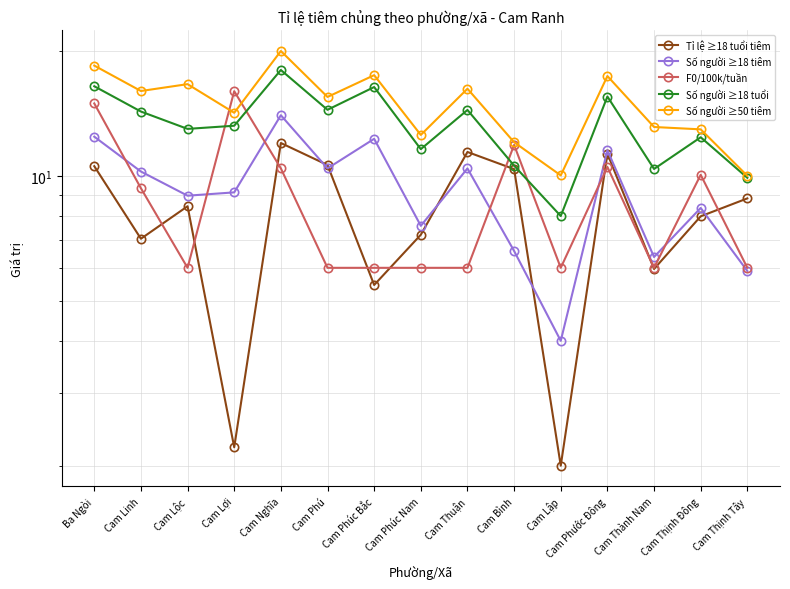

Read the F0/100k/tuần value at Cam Lập.

6.0